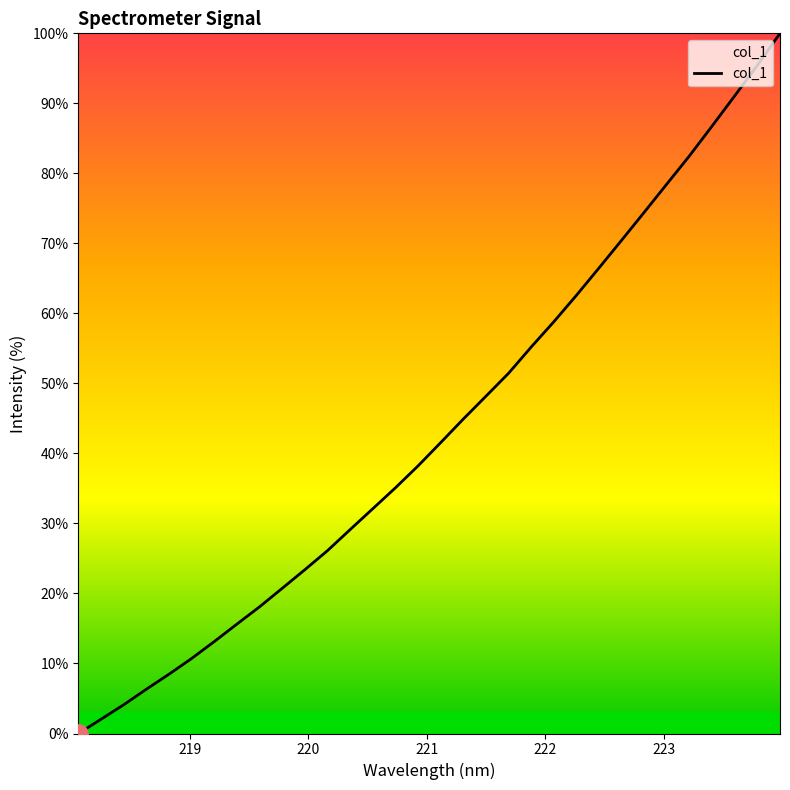

What is the greatest value displayed?

100.0